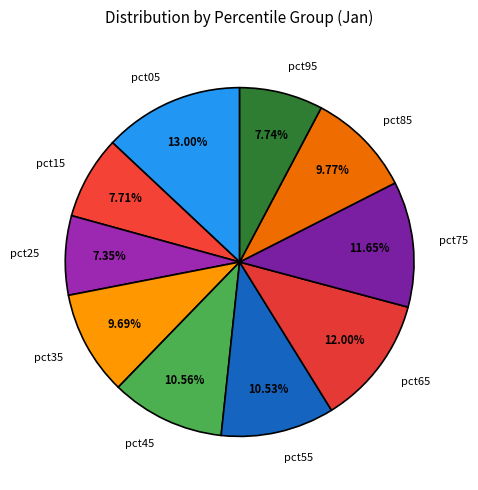

Combined, do pct25 and pct75 account for over 50%?

No